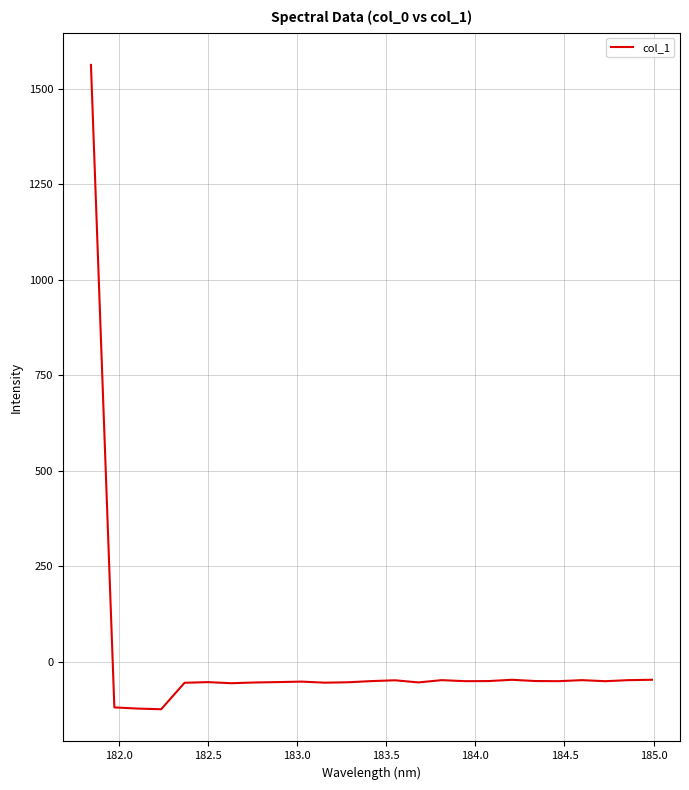

What is the greatest value displayed?

1561.7